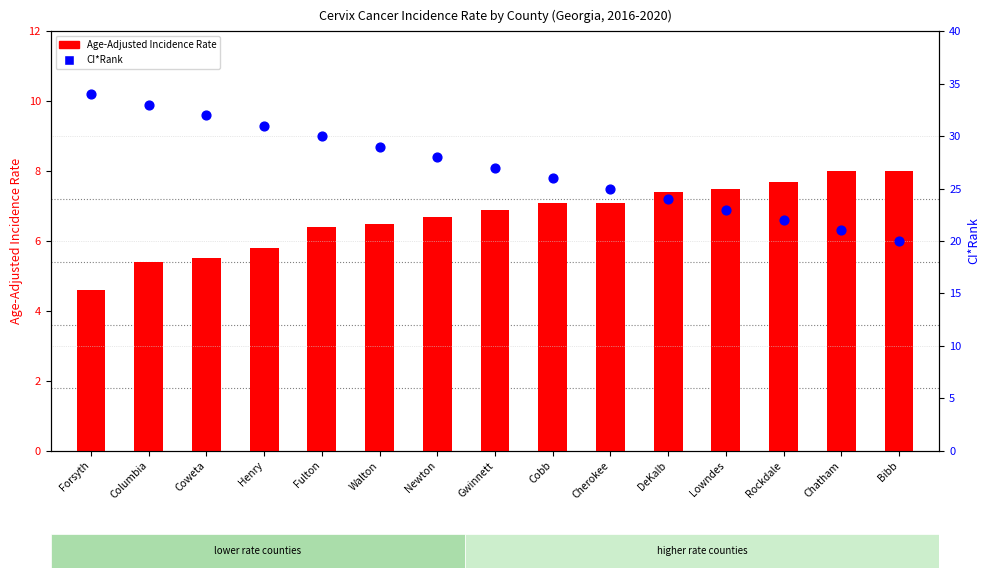

At how many categories does at least one series exceed 10?

15